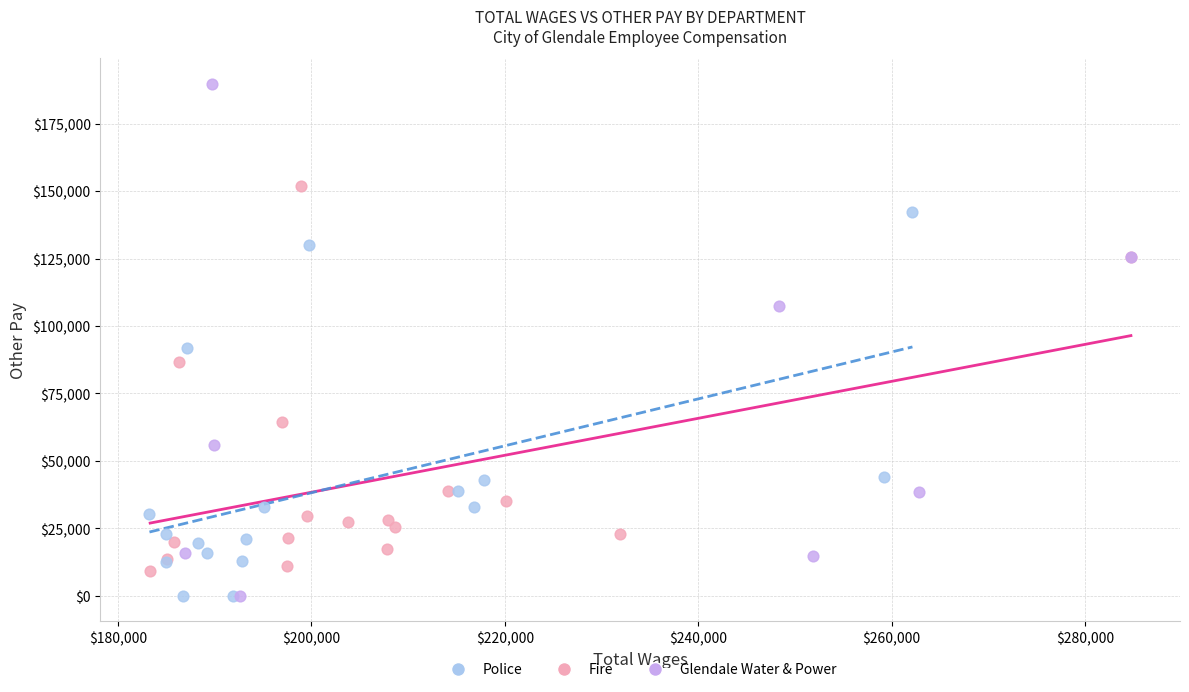

Which series has the largest Y range (max minus min)?

Glendale Water & Power